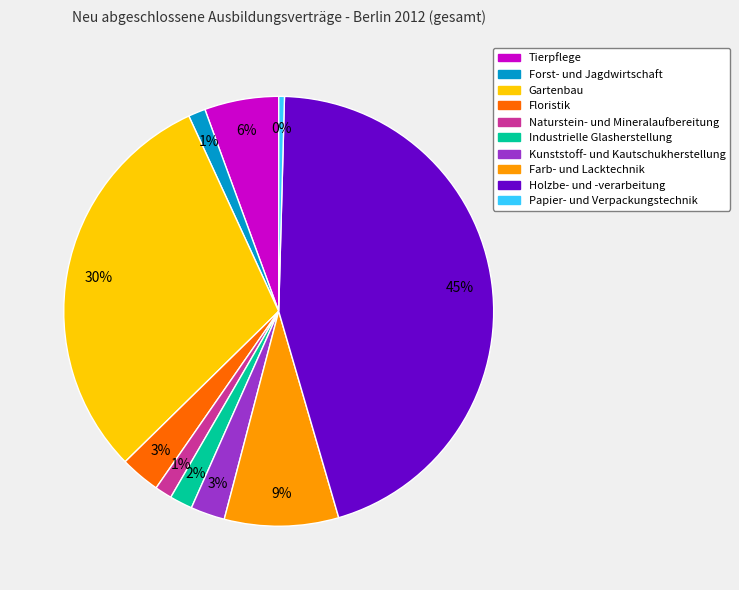

To the nearest percent, what portion does Floristik represent?

3%